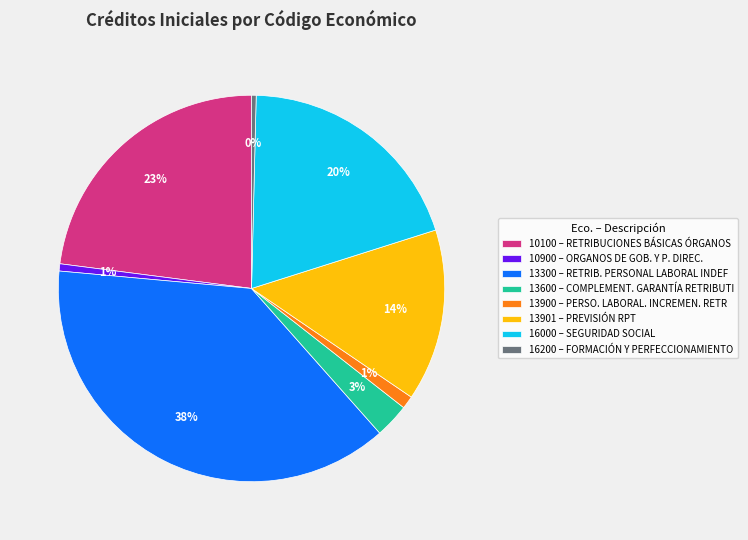

Between 13600 – COMPLEMENT. GARANTÍA RETRIBUTI and 13901 – PREVISIÓN RPT, which is larger?

13901 – PREVISIÓN RPT